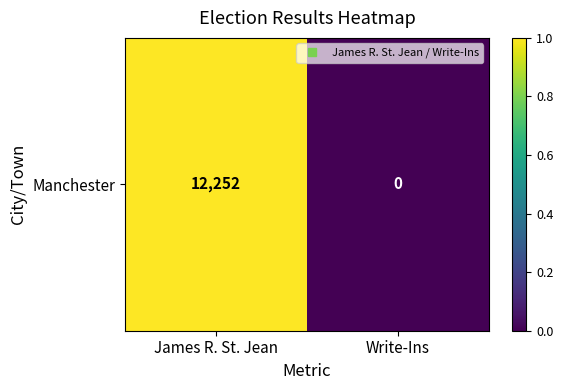

How many categories are shown in the chart?

2